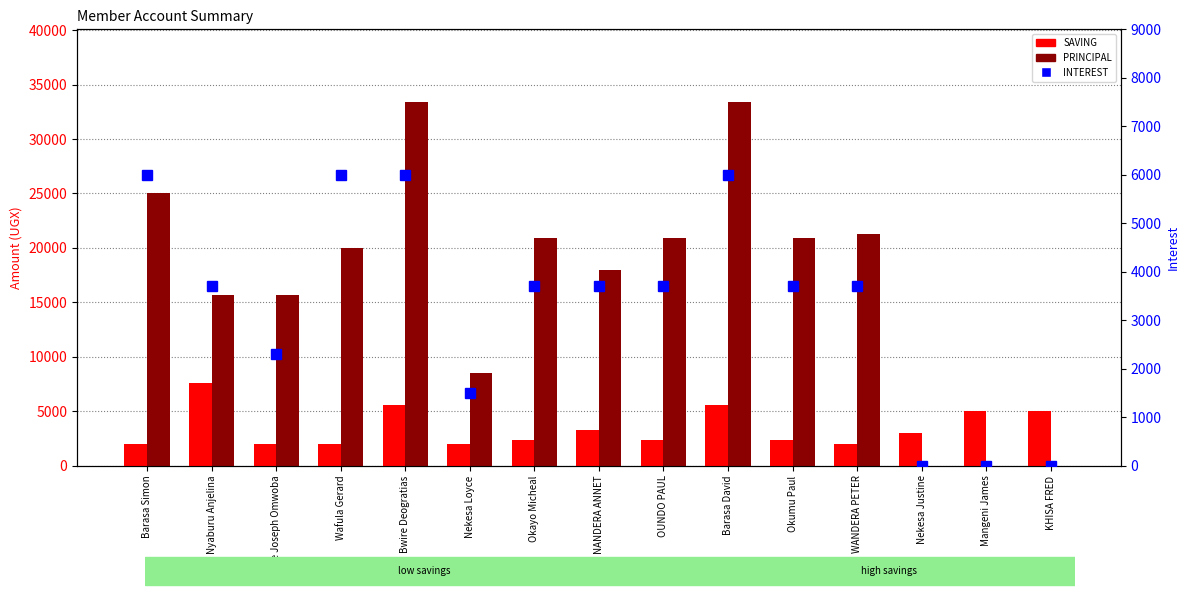

The value of INTEREST at Nekesa Loyce is 1500. True or false?

True